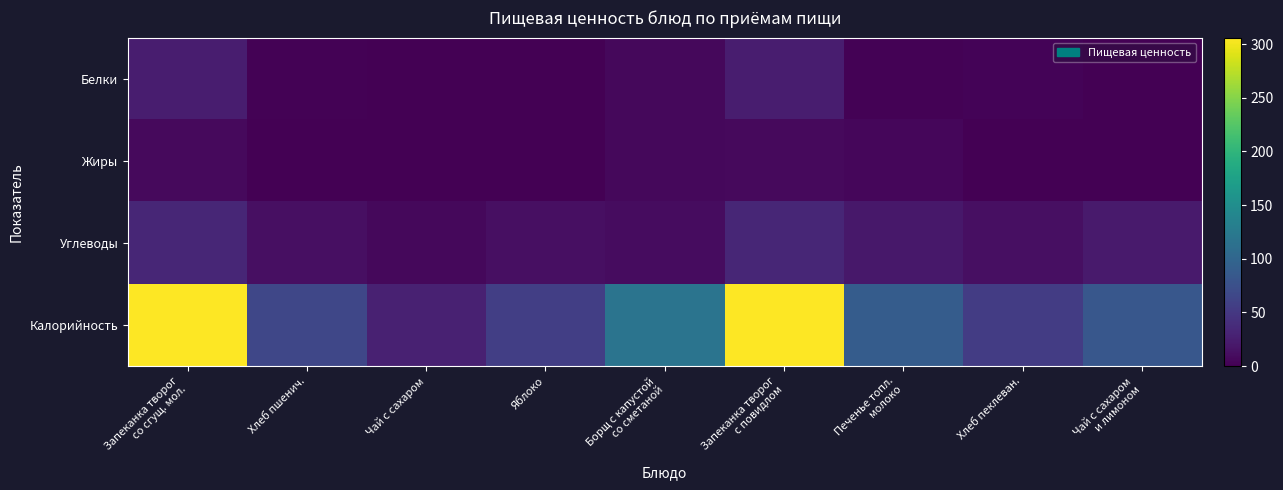

Reading left to right, extract all data points from this chart.

Белки: Запеканка творог
со сгущ. мол.=25	Хлеб пшенич.=2	Чай с сахаром=0	Яблоко=0	Борщ с капустой
со сметаной=6	Запеканка творог
с повидлом=25	Печенье топл.
молоко=2	Хлеб пеклеван.=3	Чай с сахаром
и лимоном=0
Жиры: Запеканка творог
со сгущ. мол.=8	Хлеб пшенич.=1	Чай с сахаром=0	Яблоко=0	Борщ с капустой
со сметаной=7	Запеканка творог
с повидлом=8	Печенье топл.
молоко=5	Хлеб пеклеван.=0	Чай с сахаром
и лимоном=0
Углеводы: Запеканка творог
со сгущ. мол.=33	Хлеб пшенич.=13	Чай с сахаром=7	Яблоко=13	Борщ с капустой
со сметаной=10	Запеканка творог
с повидлом=33	Печенье топл.
молоко=20	Хлеб пеклеван.=12	Чай с сахаром
и лимоном=22
Калорийность: Запеканка творог
со сгущ. мол.=306	Хлеб пшенич.=65	Чай с сахаром=28	Яблоко=57	Борщ с капустой
со сметаной=118	Запеканка творог
с повидлом=306	Печенье топл.
молоко=89	Хлеб пеклеван.=54	Чай с сахаром
и лимоном=83